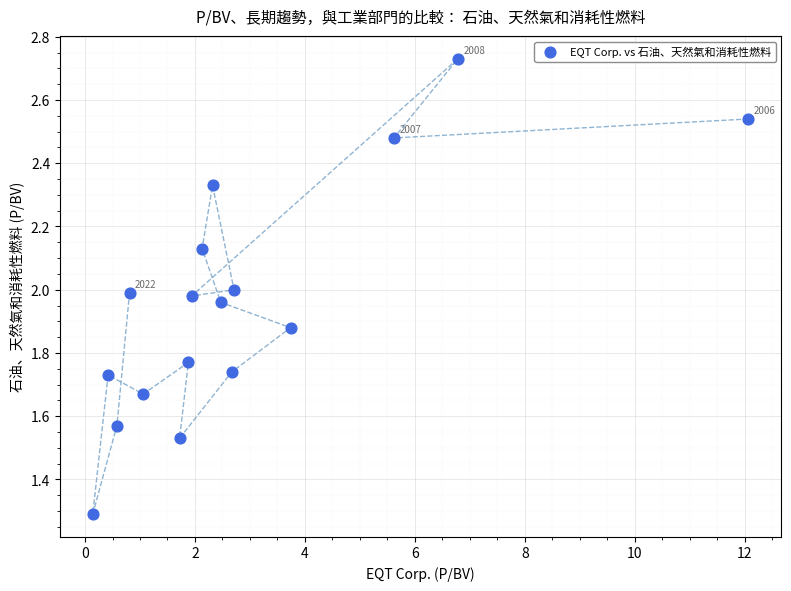

What is the range of X values (max minus min)?

11.9